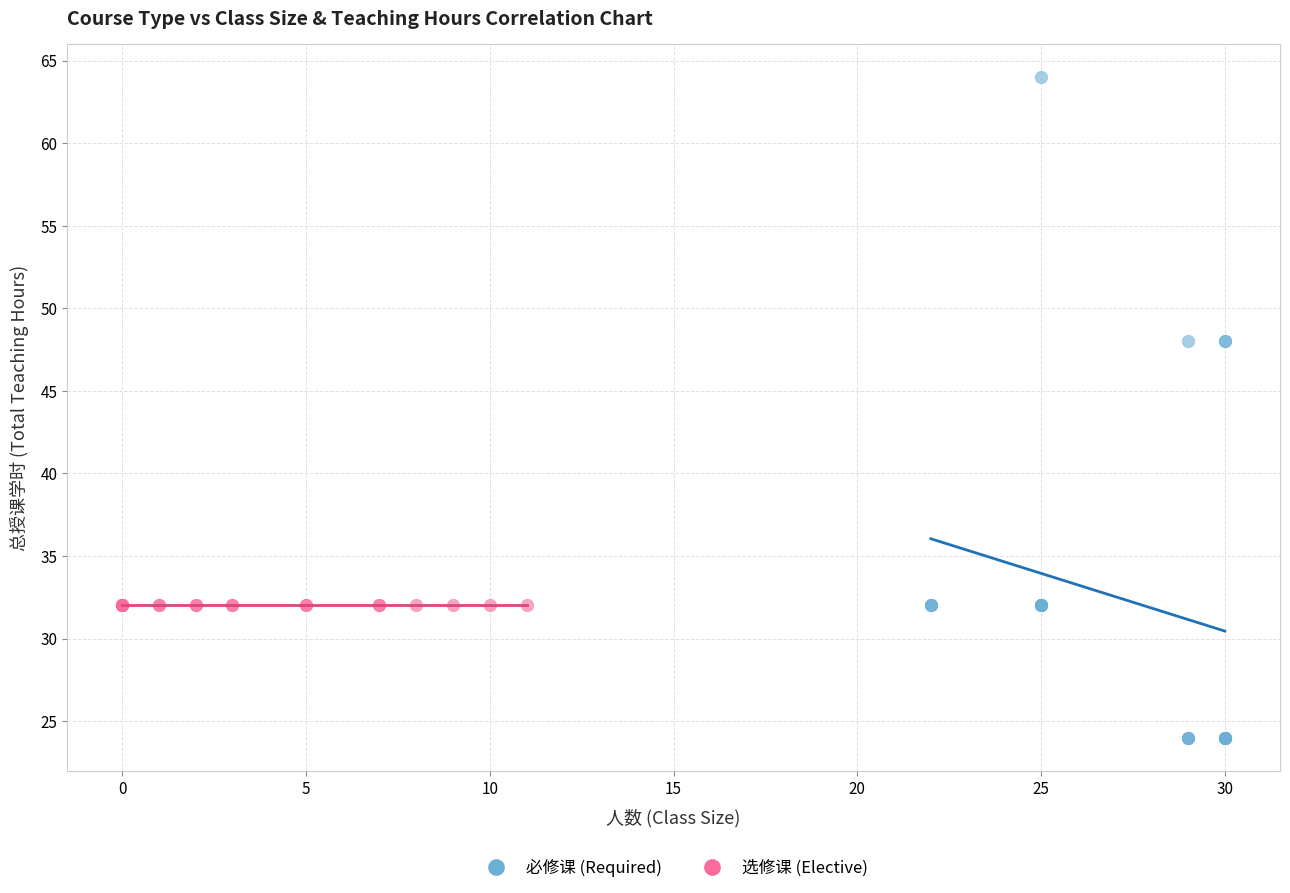

Which series contains the highest Y value?

必修课 (Required)